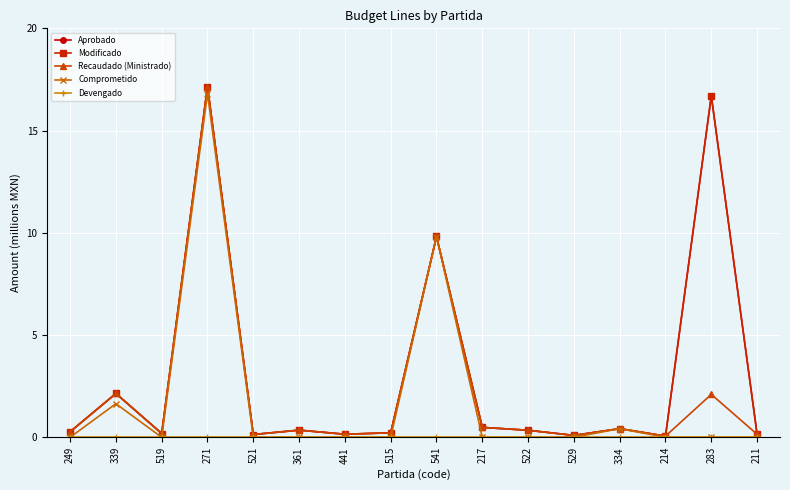

Does the chart have visible grid lines?

Yes